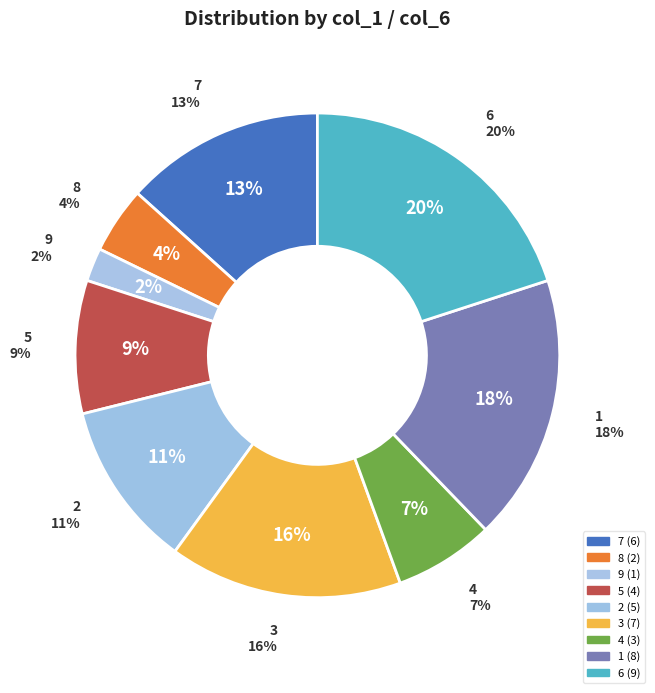

How many segments does this pie chart have?

9